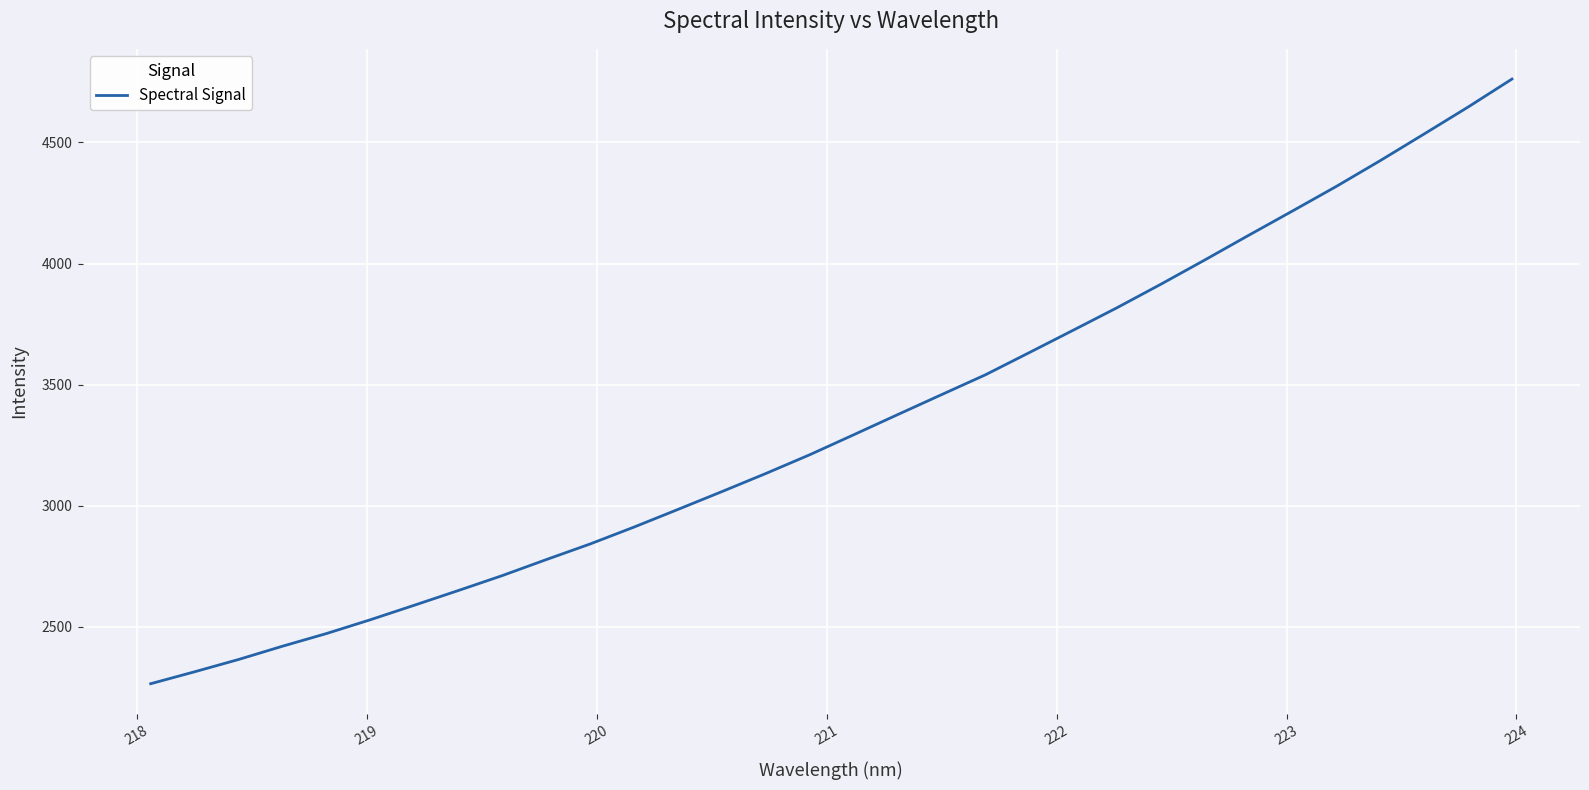

What is the maximum value shown in the chart?

4761.5